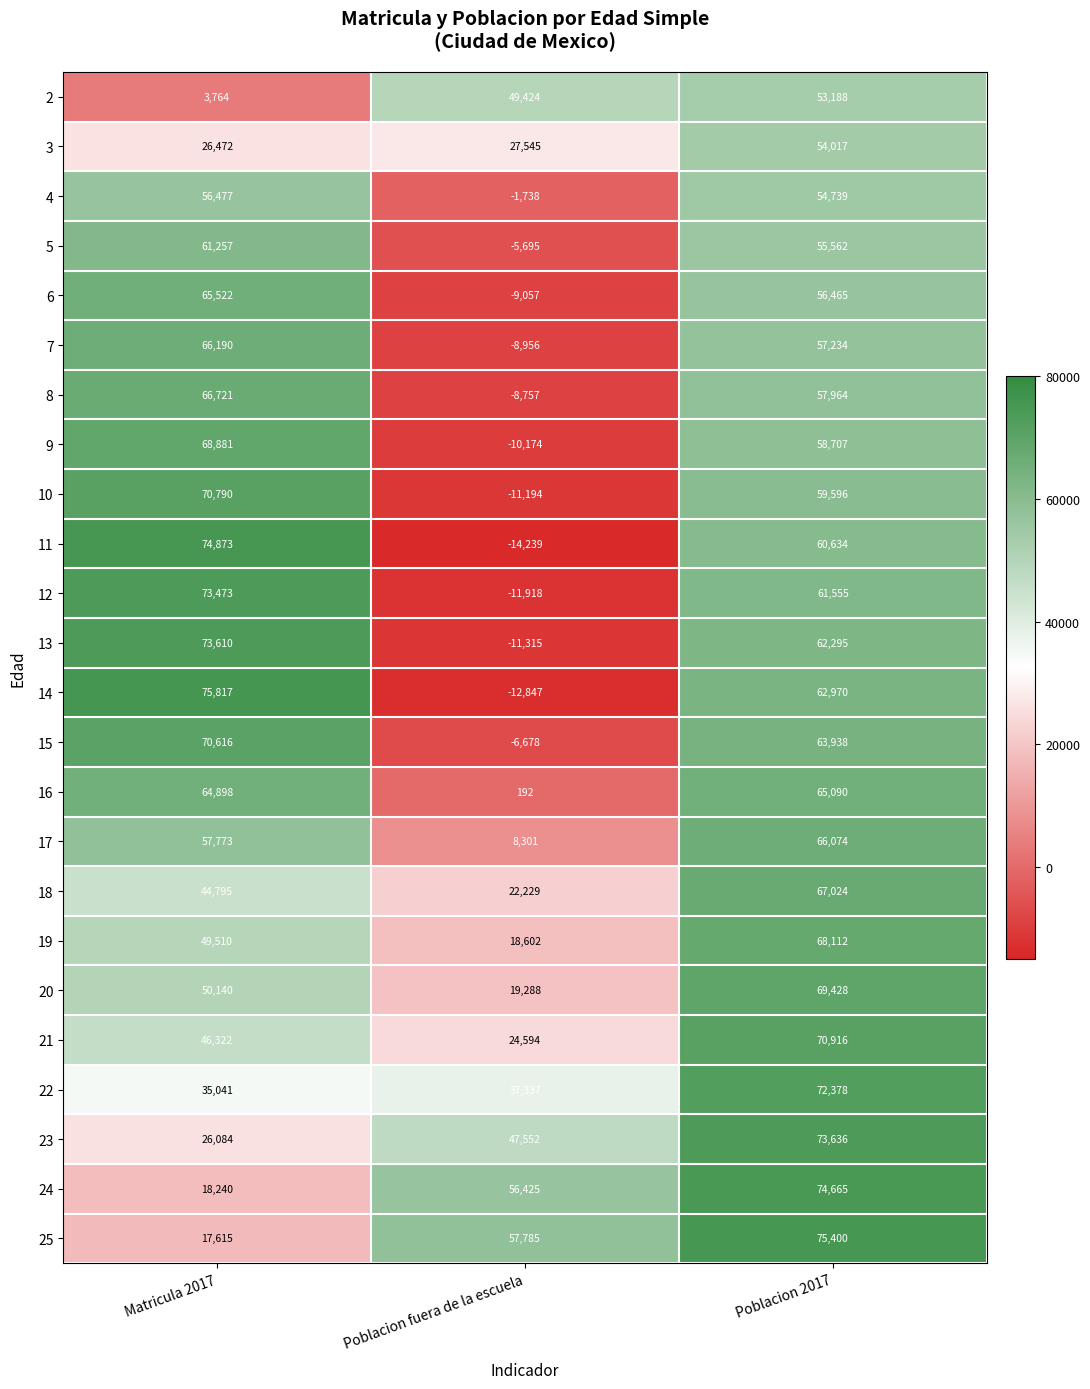

How many values in 13 are below zero?

1